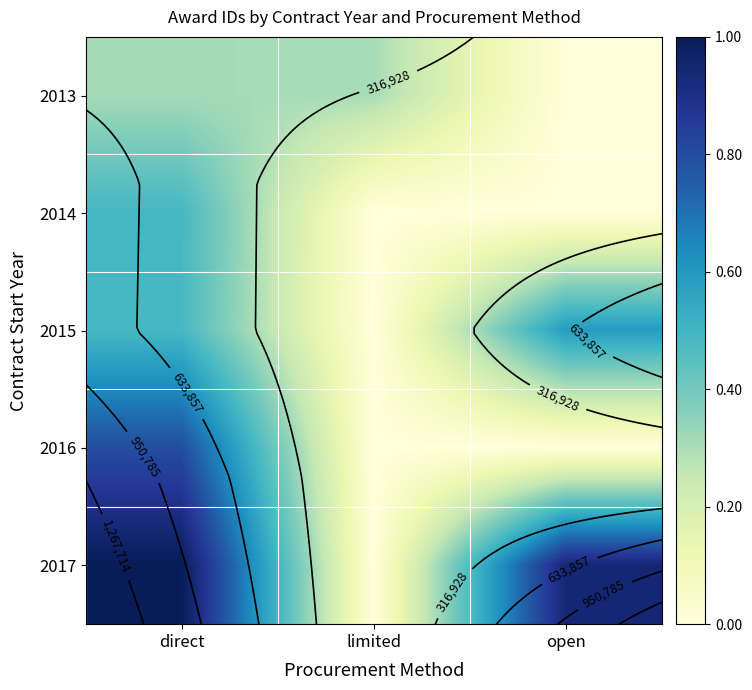

Which category has the lowest value in the 2013 series?

open